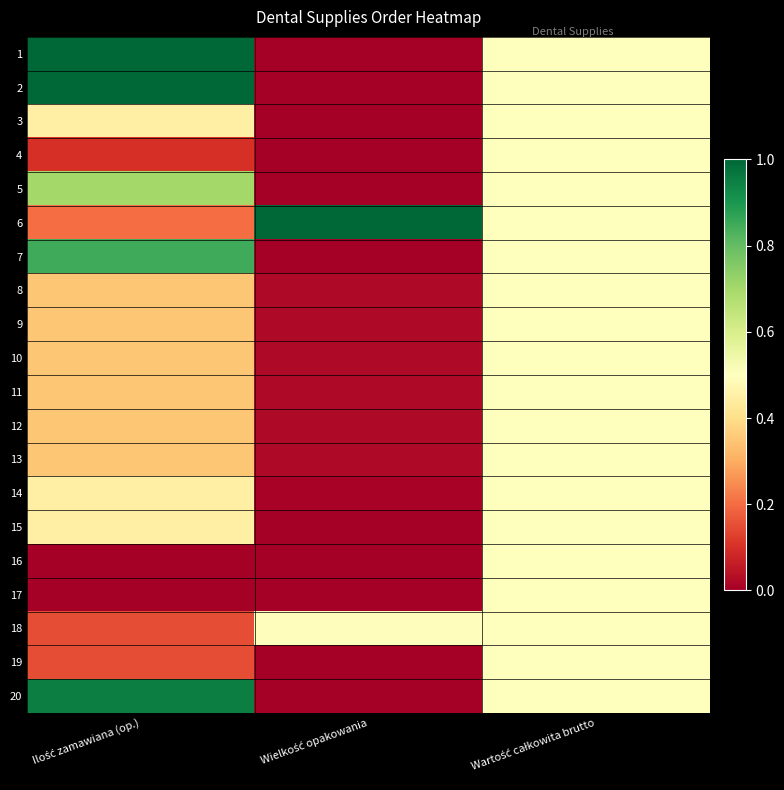

At which category does the chart reach its minimum across all series?

Wielkość opakowania